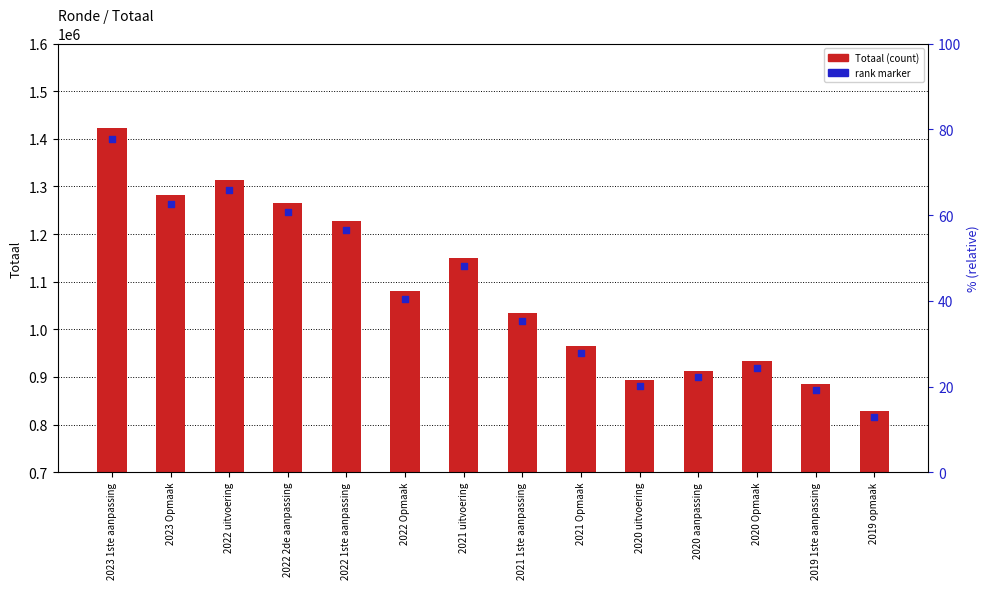

What is the total value across all series at 2023 1ste aanpassing?

2822116.2